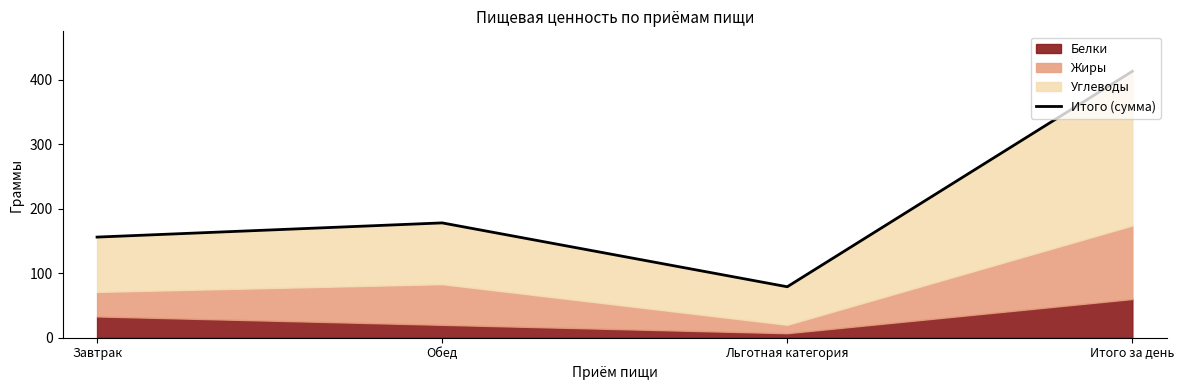

What is the value of the 2nd point from the left?

178